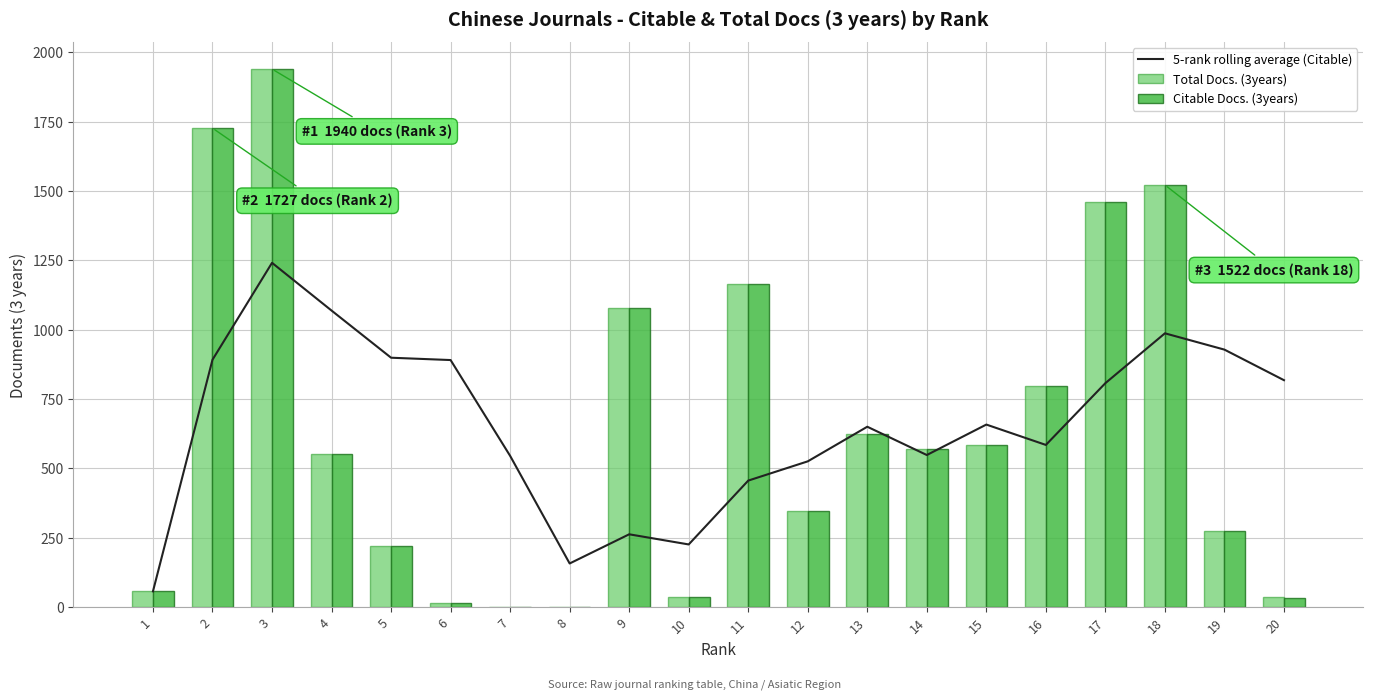

Is the value of Total Docs. (3years) at 7 greater than the value of 5-rank rolling average (Citable) at 9?

No